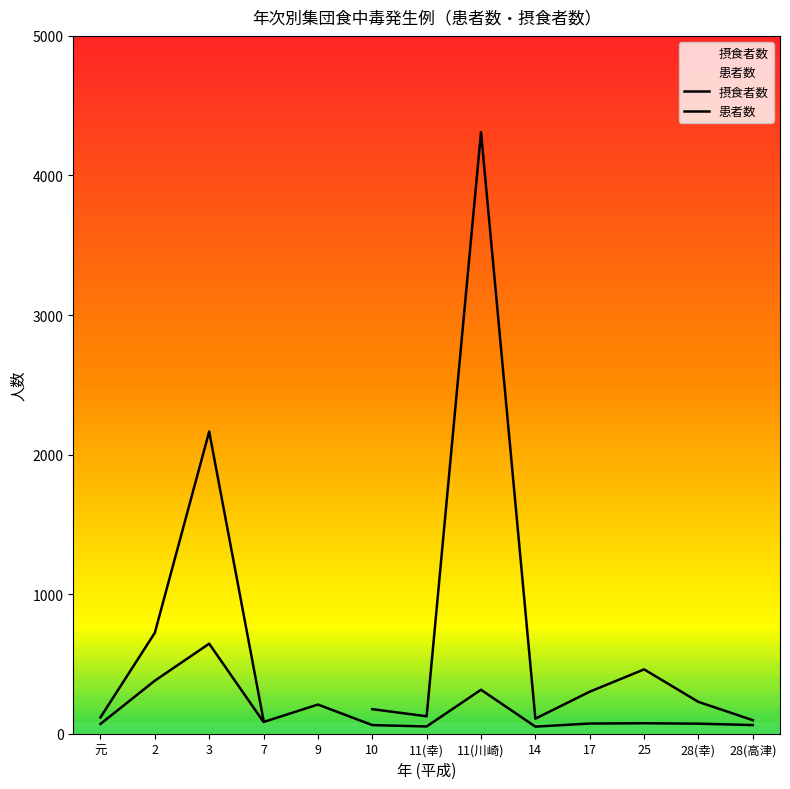

At how many categories does at least one series exceed 805?

2